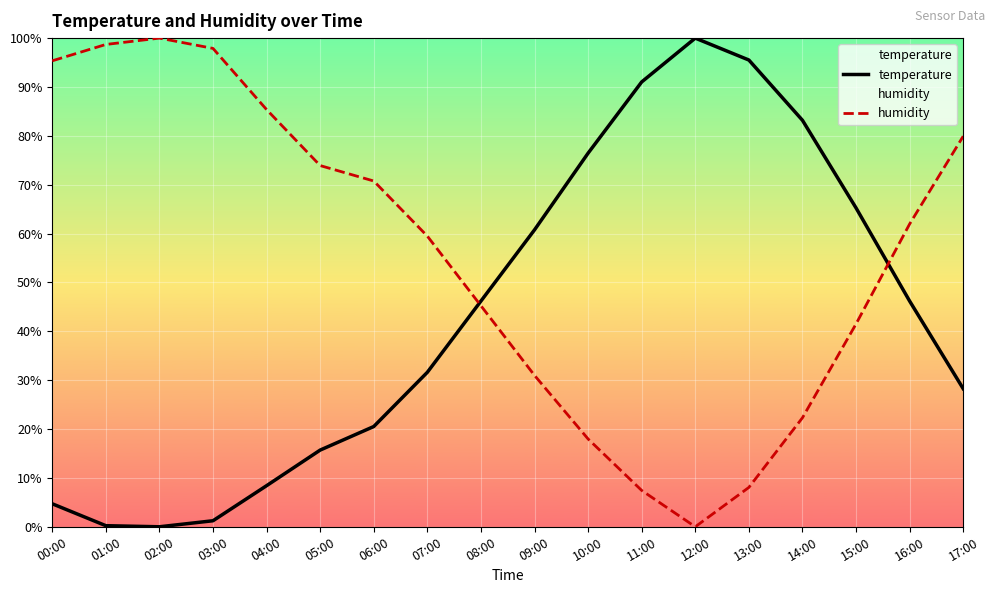

What is the value of the temperature point at the 6th from the left?

15.7